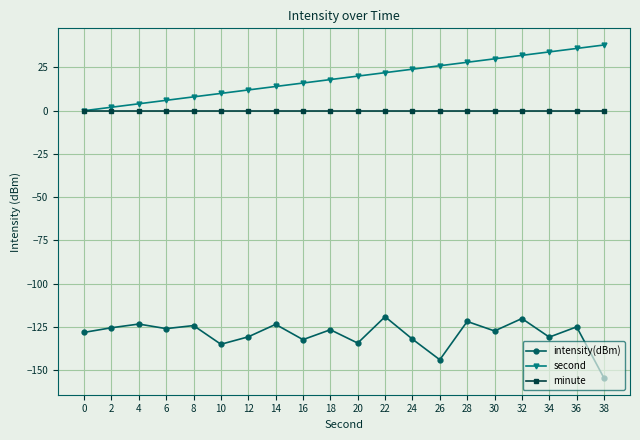

True or false: intensity(dBm) and second cross at least once.

False